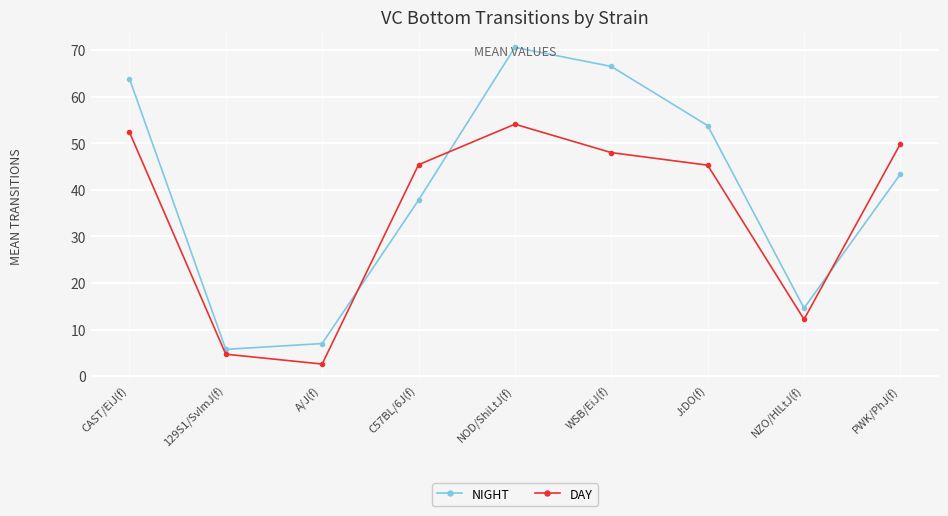

How many intersections are there between DAY and NIGHT?

3